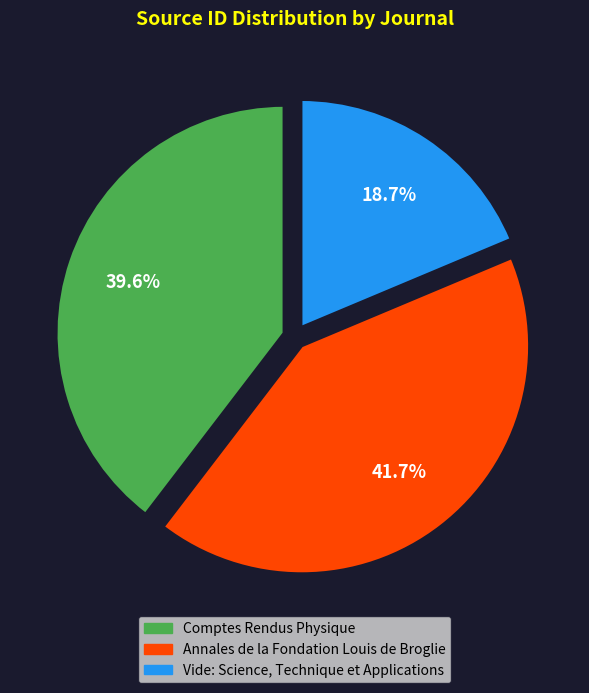

To the nearest percent, what is the difference between the largest and smallest slice percentages?

23%